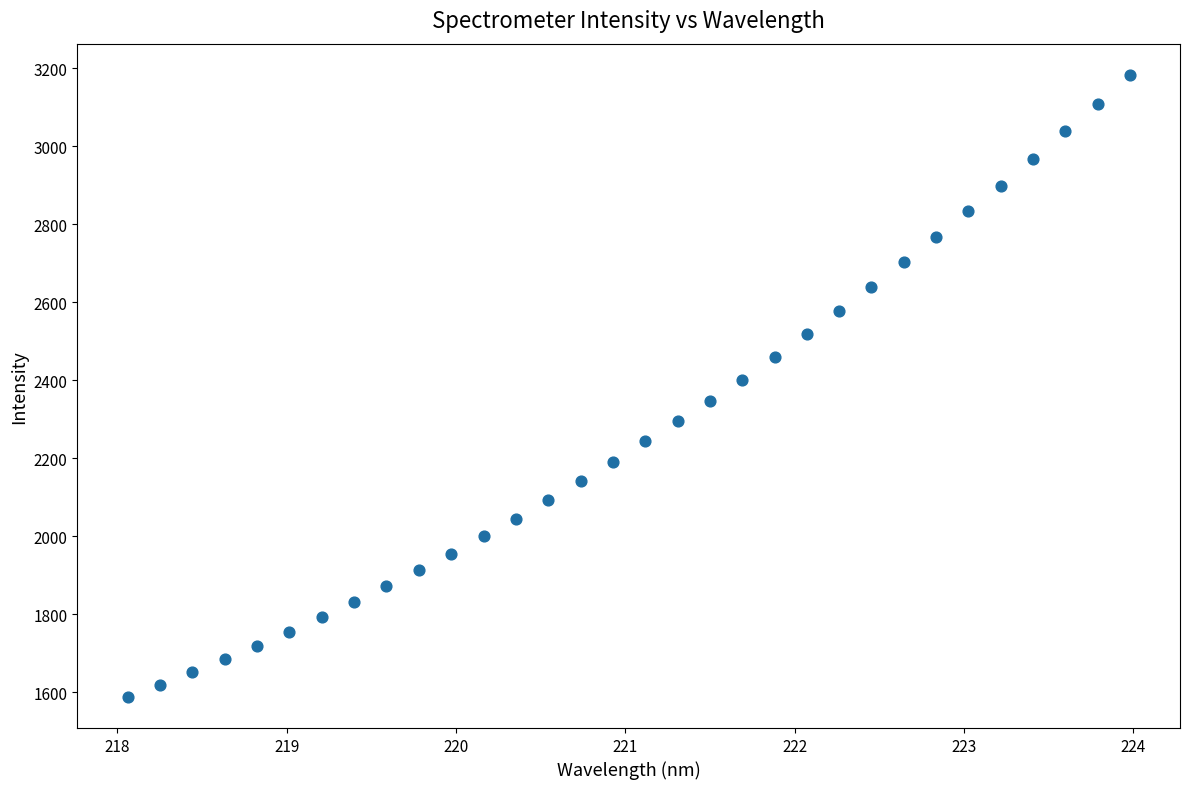

What is the range of Y values (max minus min)?

1594.5